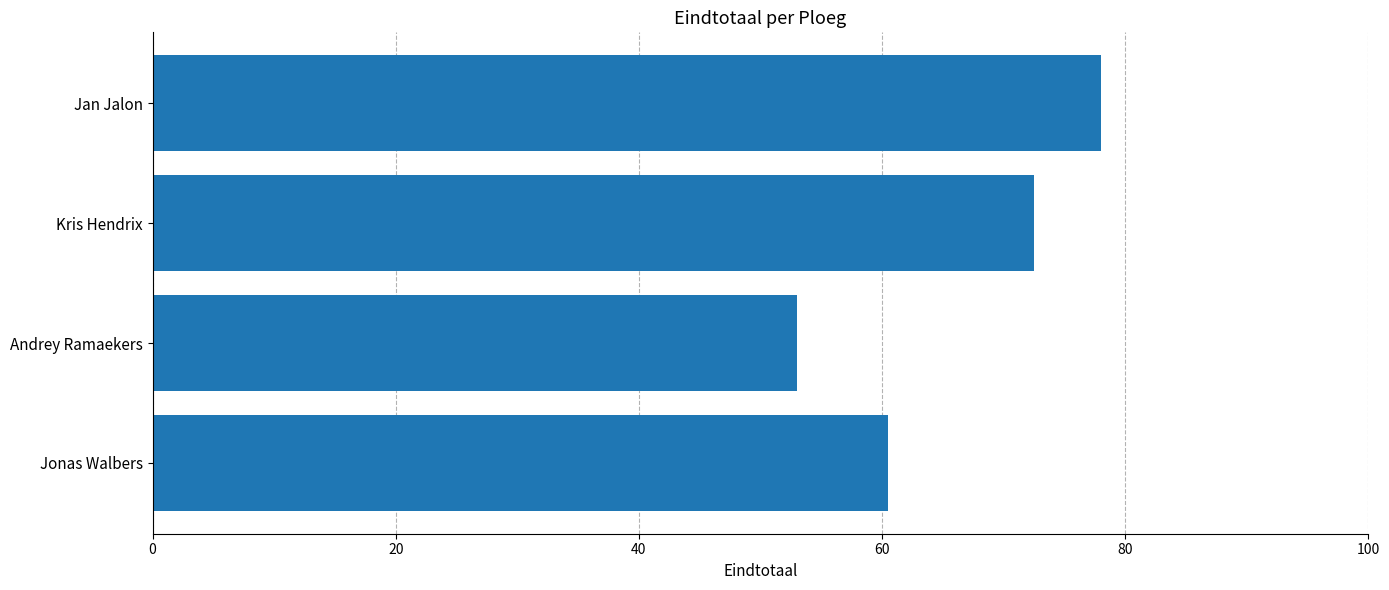

Reading bottom to top, transcribe all the data shown in this chart.

60.5	53.0	72.5	78.0